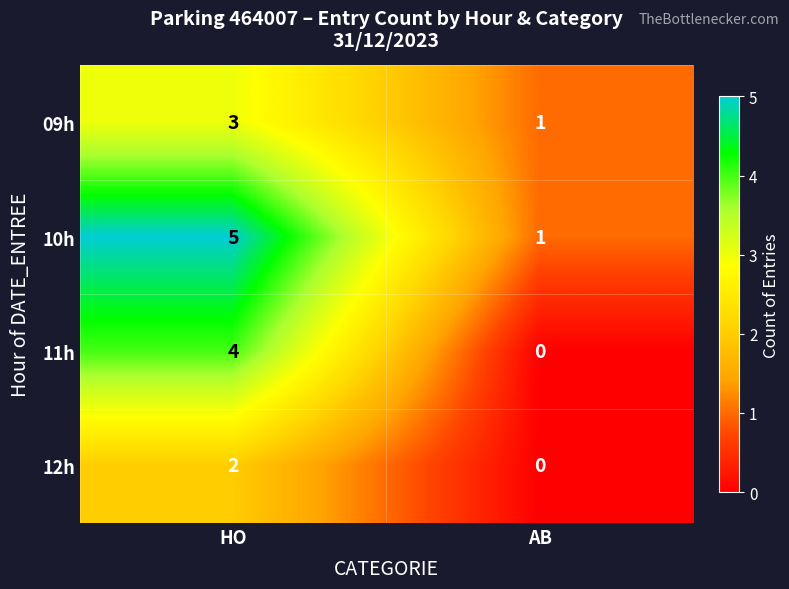

Is it true that 12h equals -1 at AB?

False